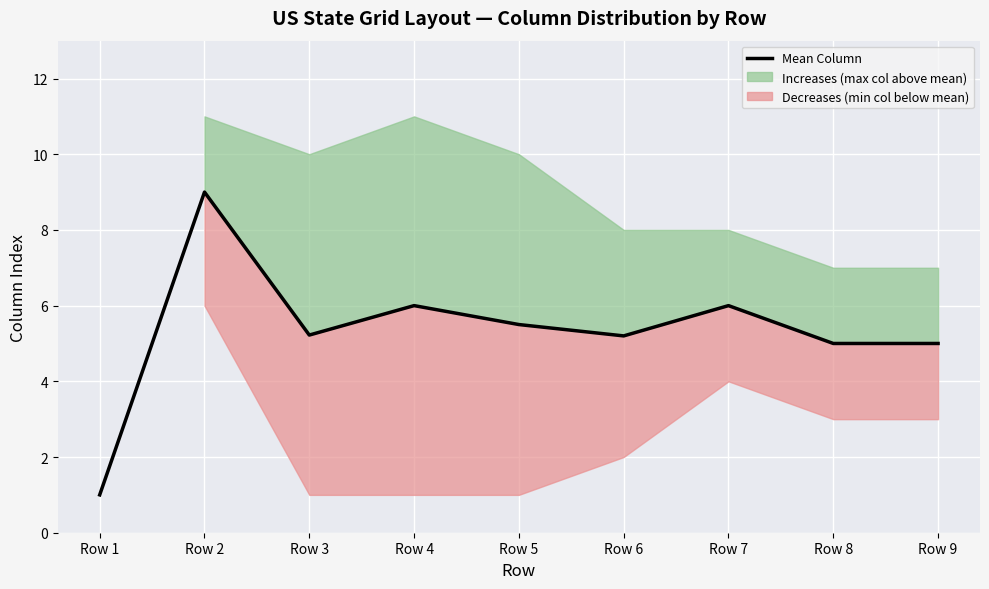

How many lines are shown in the chart?

1